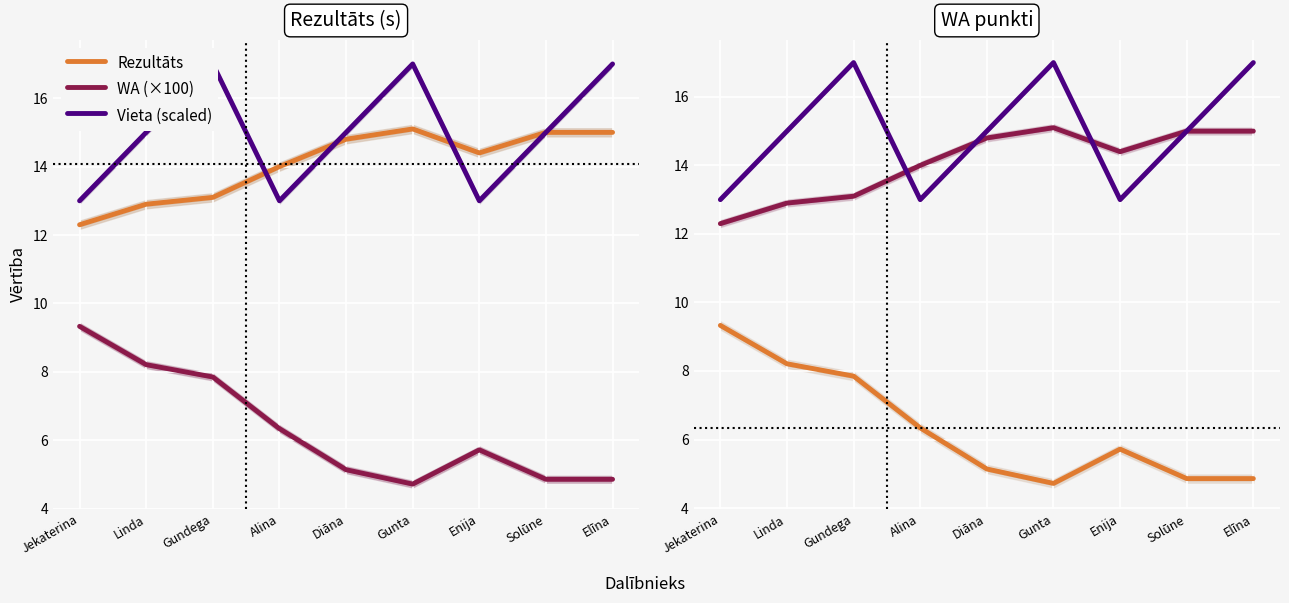

At which category does the chart reach its minimum across all series?

Gunta